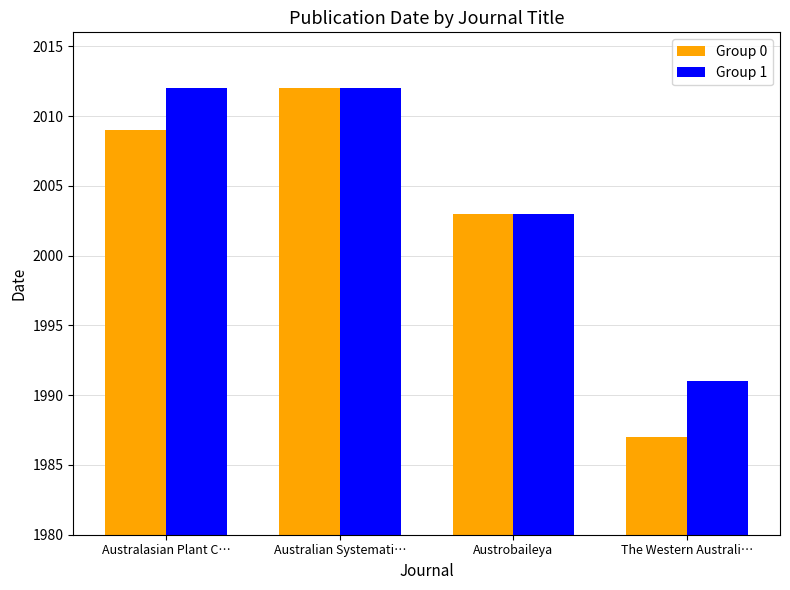

Between Austrobaileya and The Western Australi…, which series saw the biggest shift?

Group 0